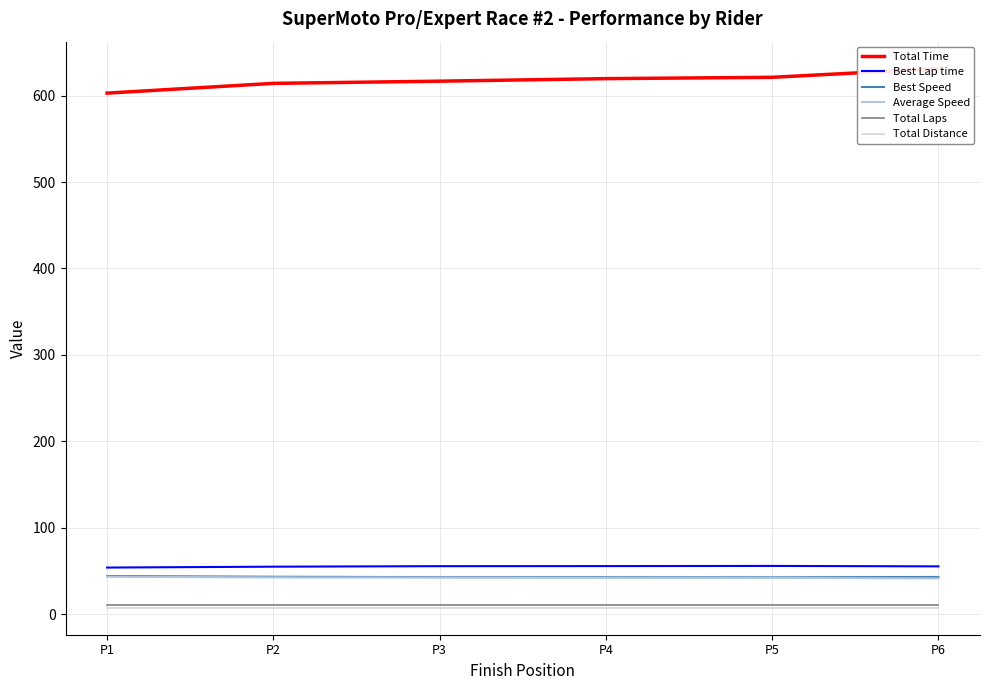

List the series in order of their peak value, lowest first.

Total Distance, Total Laps, Average Speed, Best Speed, Best Lap time, Total Time